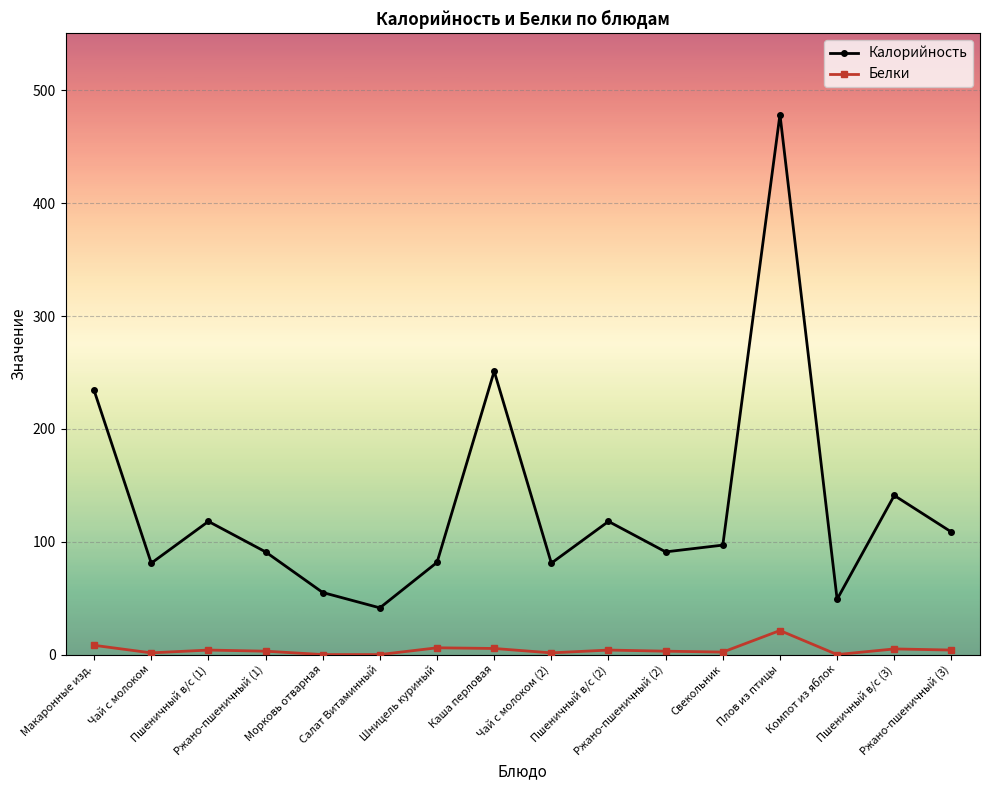

How many interior local peaks does the Калорийность series have?

5